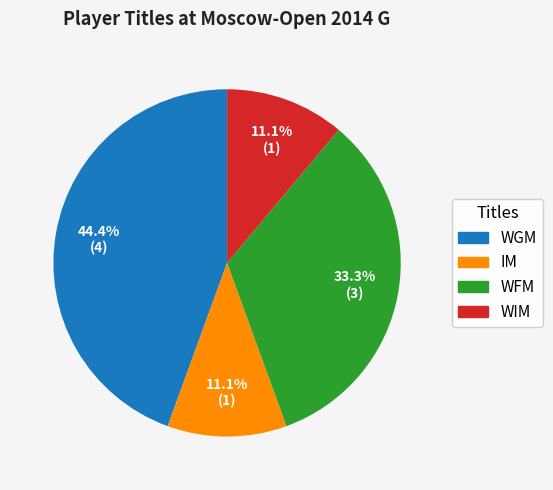

To the nearest percent, what is the combined percentage of IM and WGM?

56%